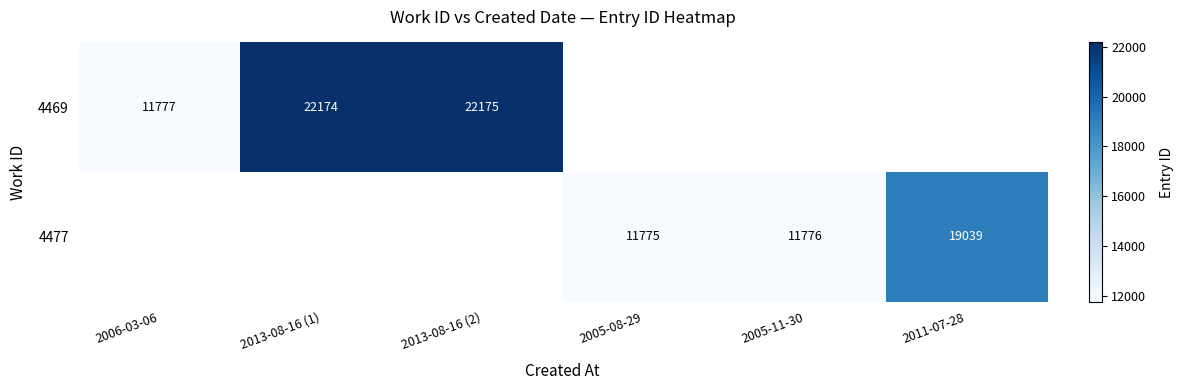

At how many categories does at least one series exceed 15051?

3